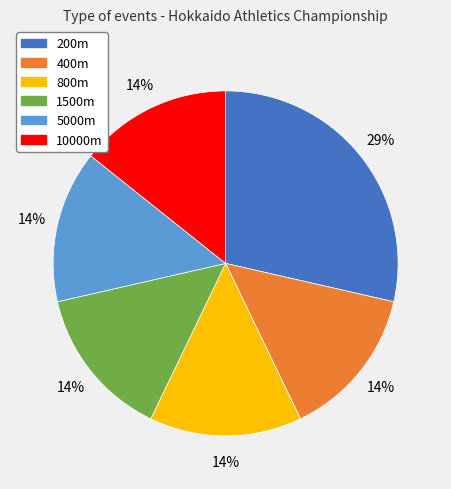

True or false: 200m accounts for 37% of the total.

False